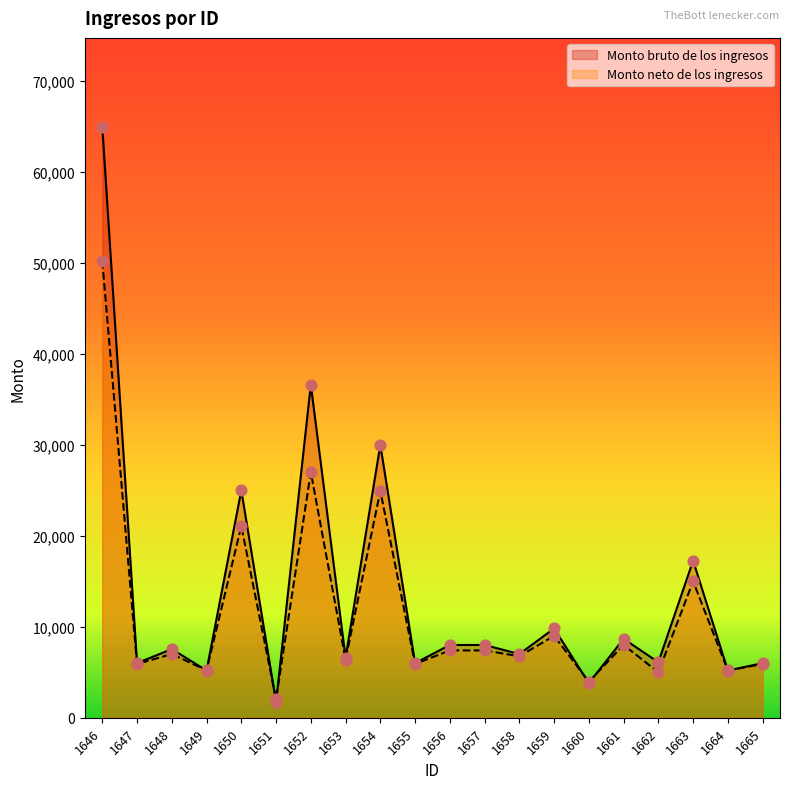

Which series contains the lowest Y value?

Monto bruto de los ingresos